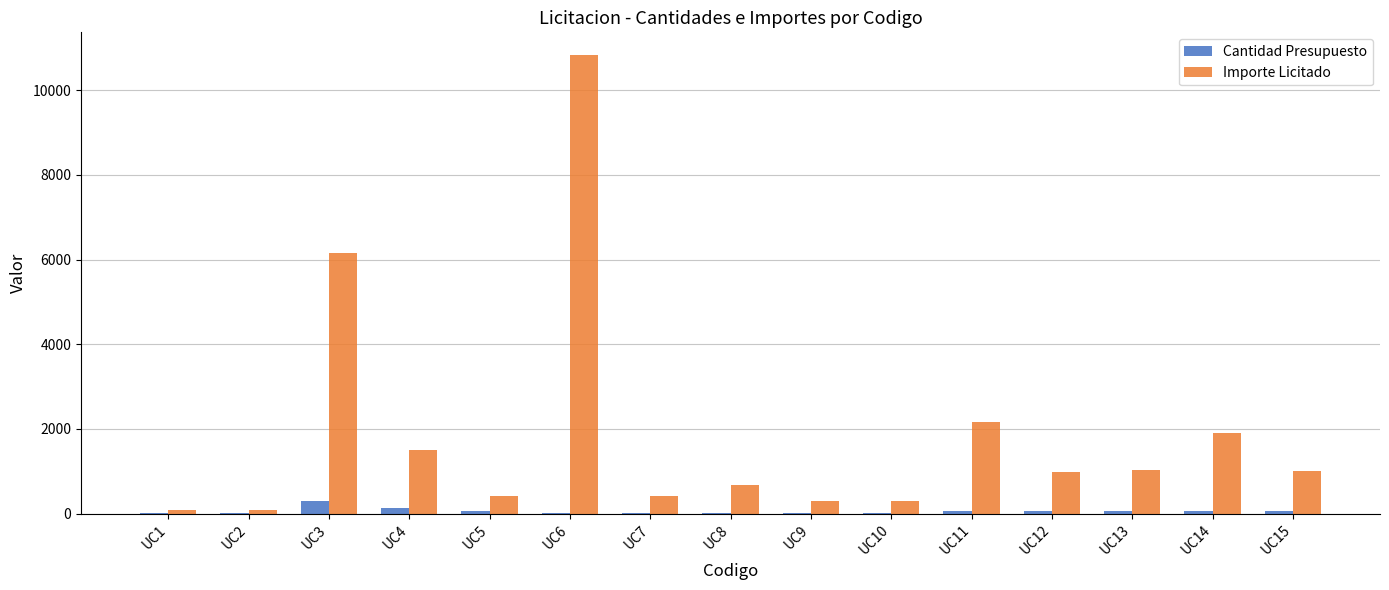

The value of Importe Licitado at UC9 is 305. True or false?

True